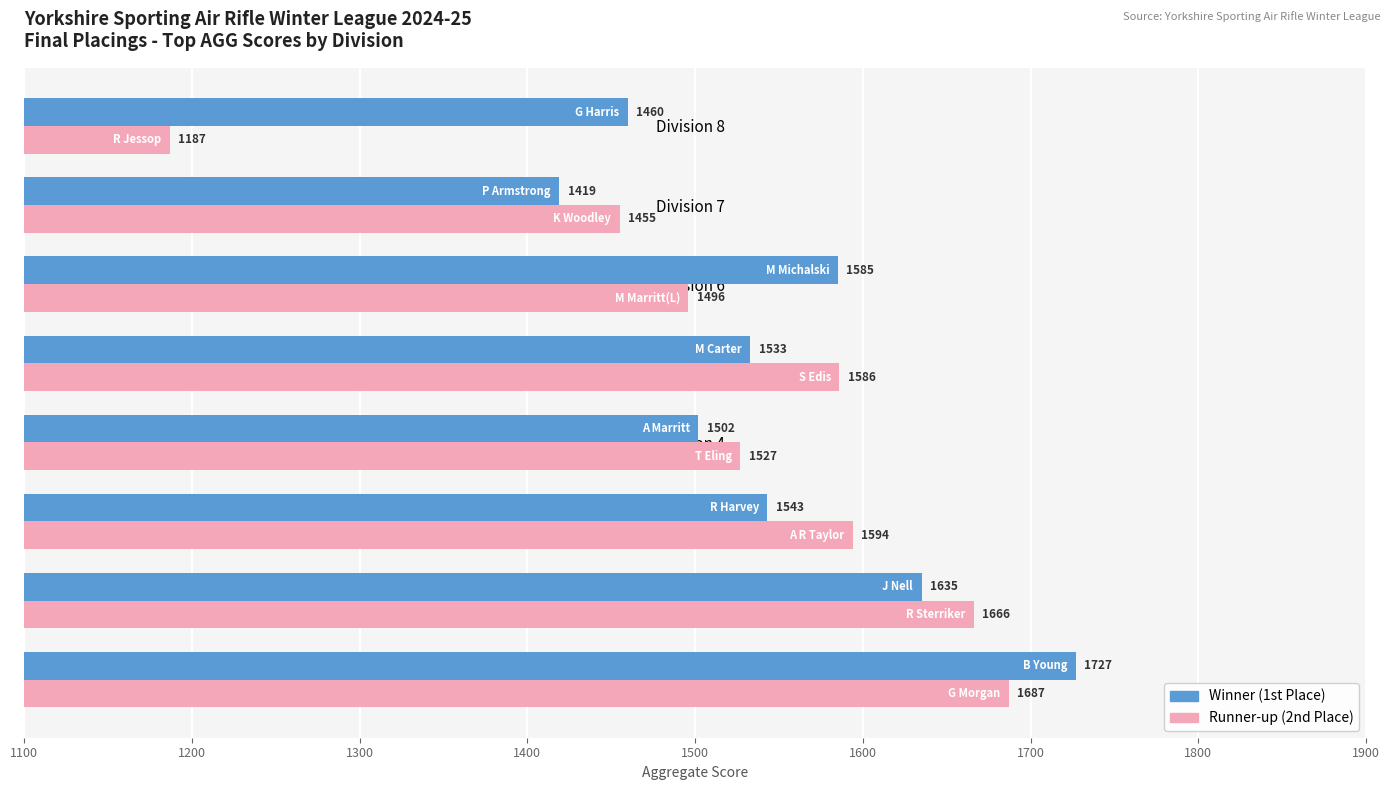

Which series changed the most between Division 3 and Division 7?

Runner-up (2nd Place)